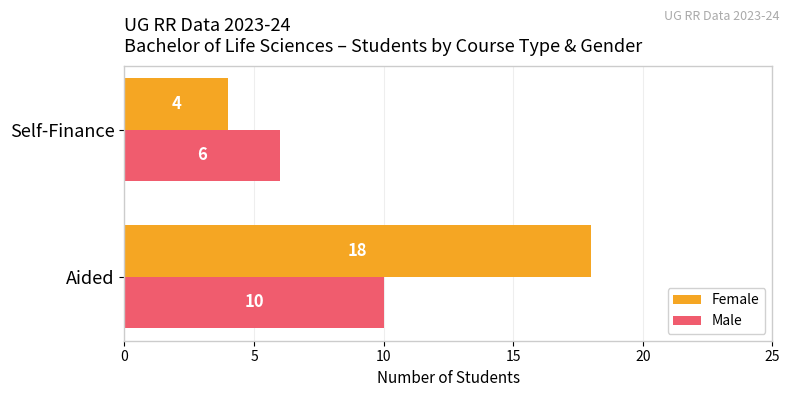

List the series in order of their peak value, lowest first.

Male, Female